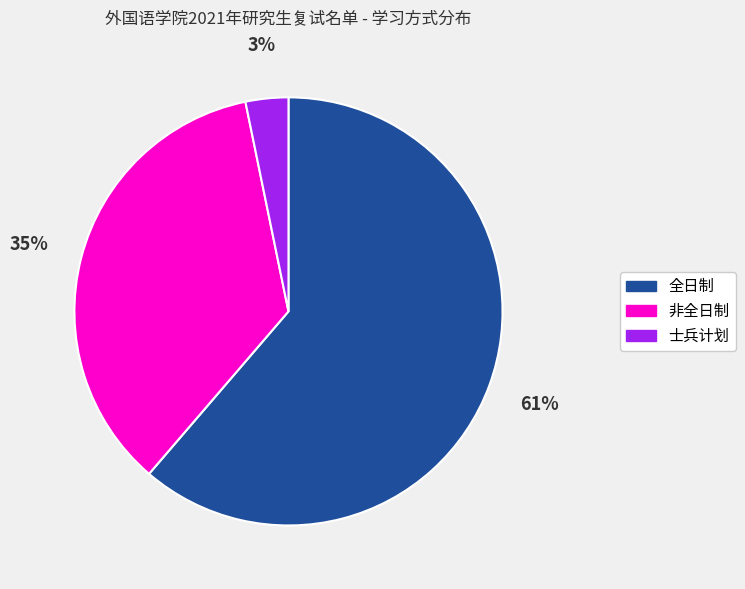

To the nearest percent, what is the difference between the 非全日制 and 全日制 slice percentages?

26%